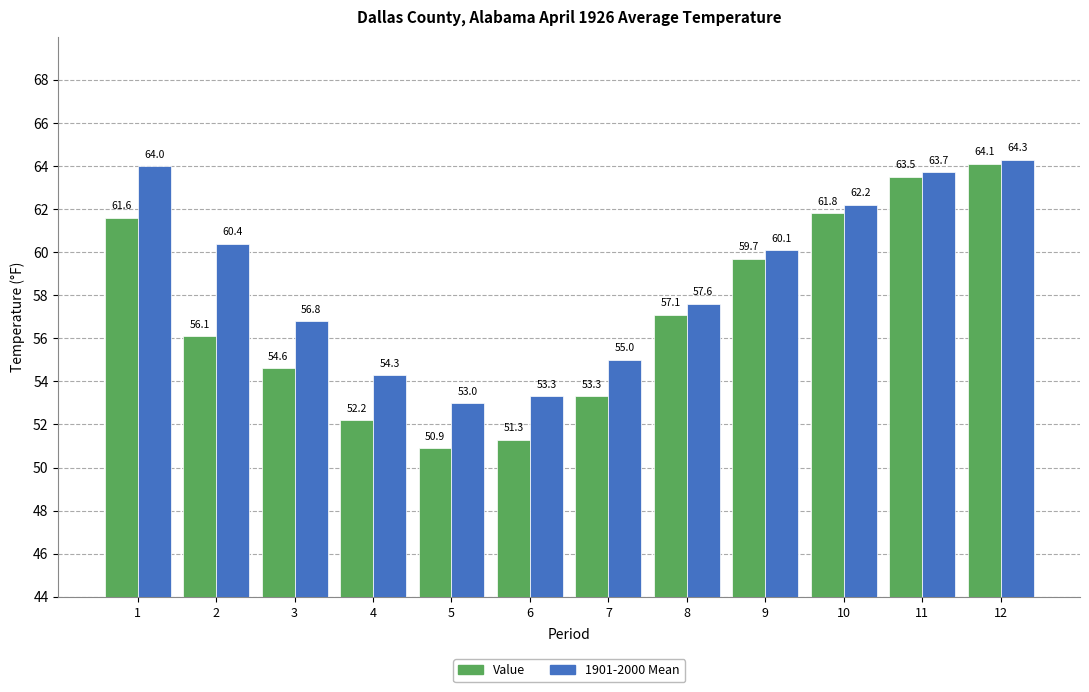

At which label does Value first exceed 57?

1